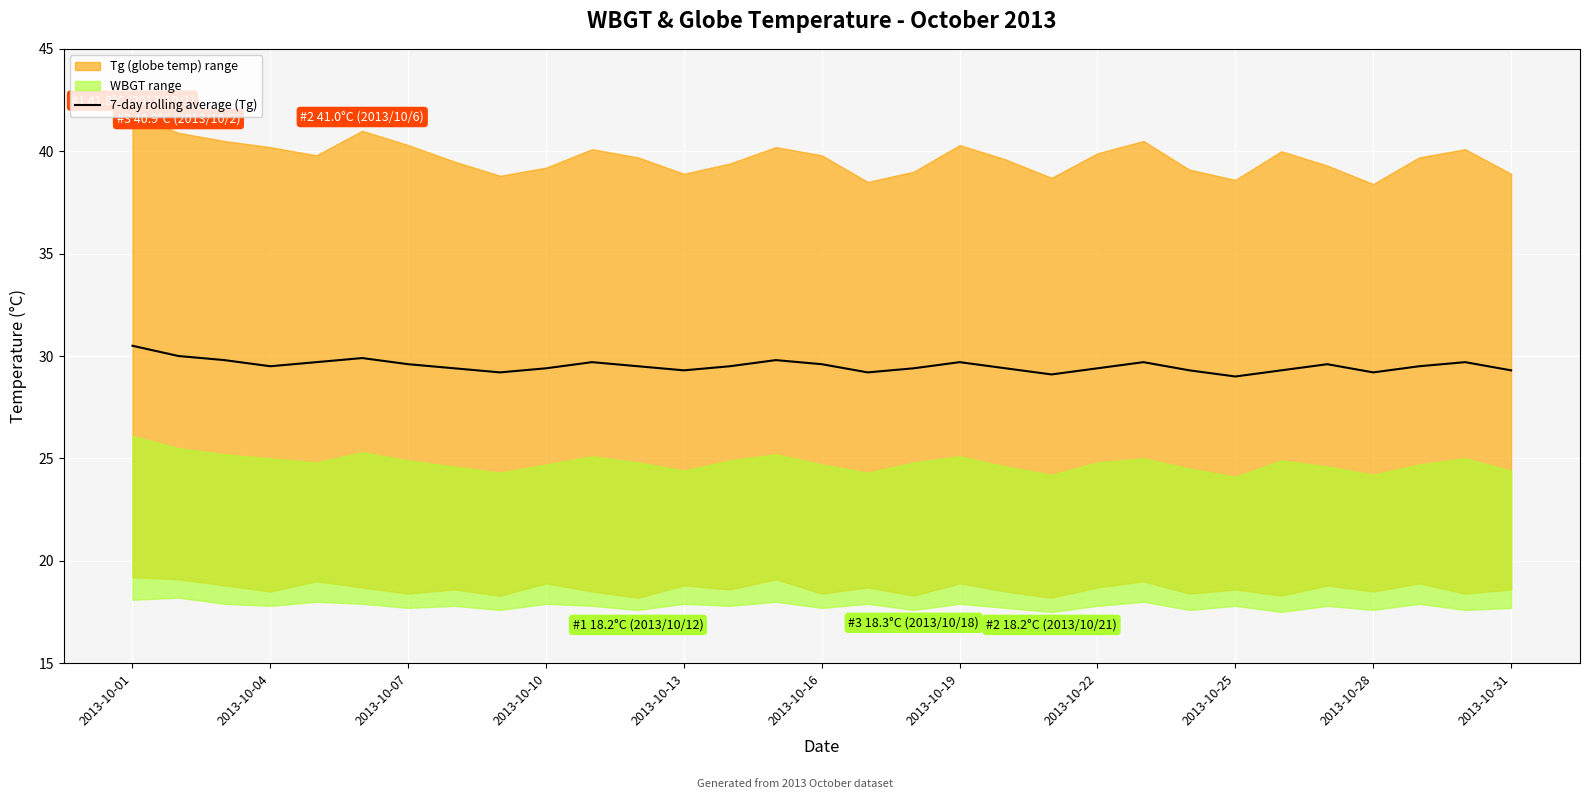

True or false: 7-day rolling average (Tg) has a value of 9.1 at 2013-10-19.

False